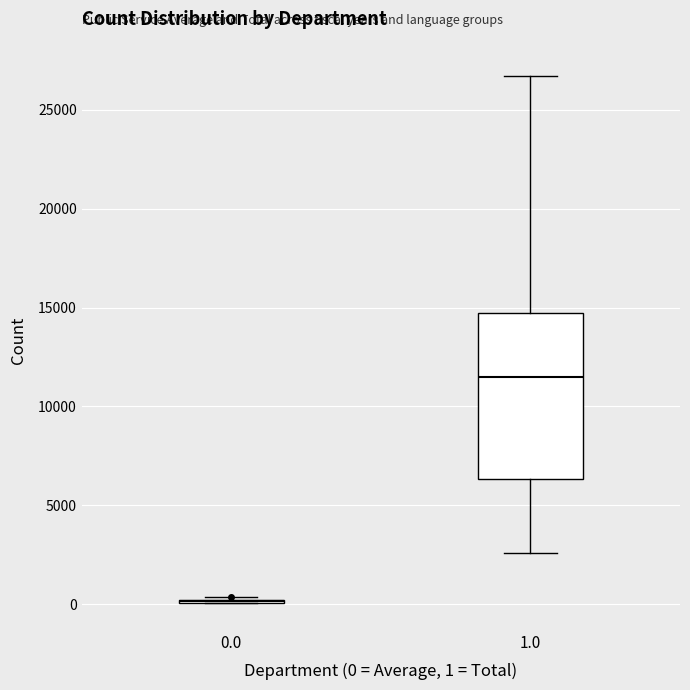

Reading left to right, read every box against the y-axis: the position of its median line, the range the box covers, and the ends of its whiskers. The values are not printed on the chart, so give them approximately, as read against the axis.

0.0: box collapsed to a line at 0, whiskers 0 to 500
1.0: median 11500, box 6500 to 14500, whiskers 2500 to 26500